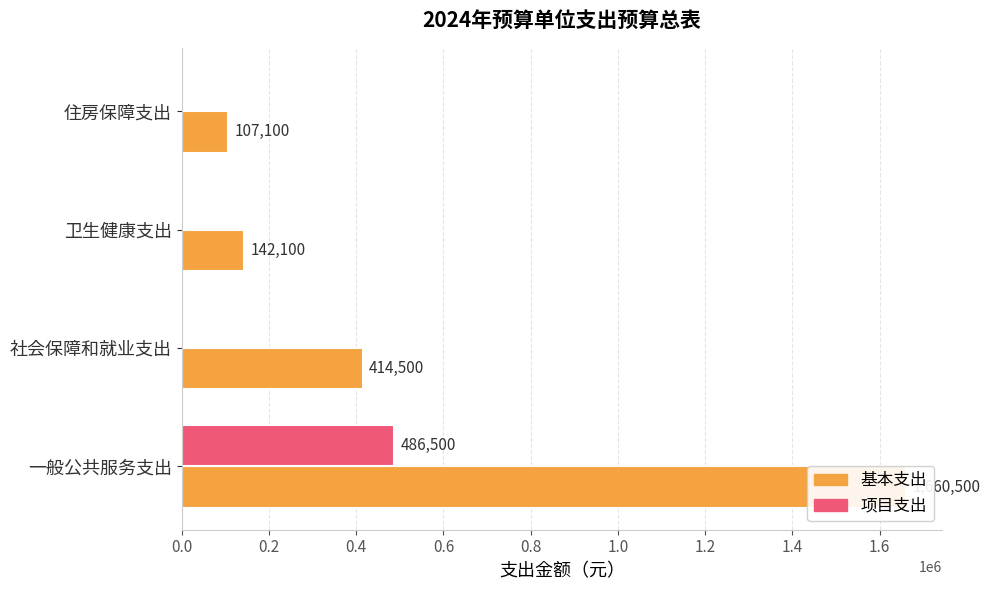

What is the average value of the 基本支出 series?

581050